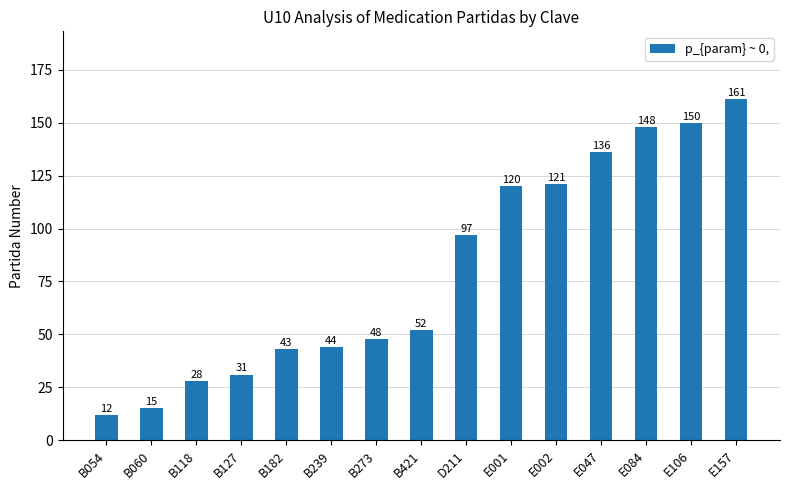

The chart shows a value of 67 at E157. True or false?

False